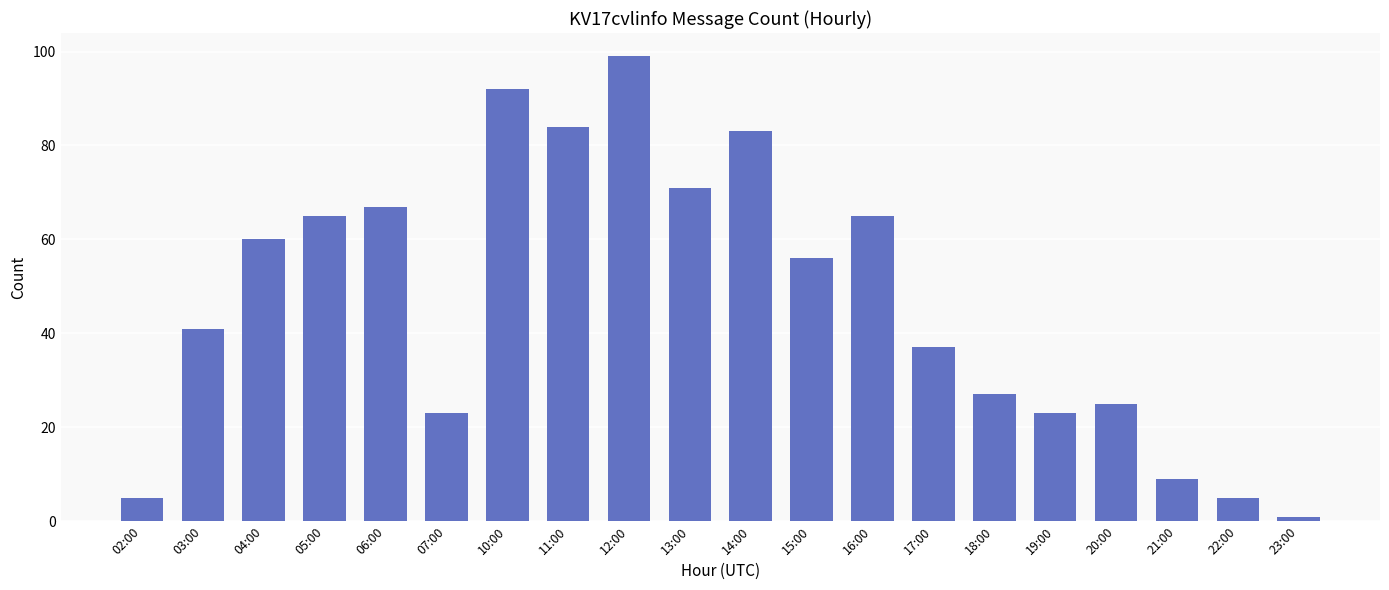

Does the chart contain any negative values?

No